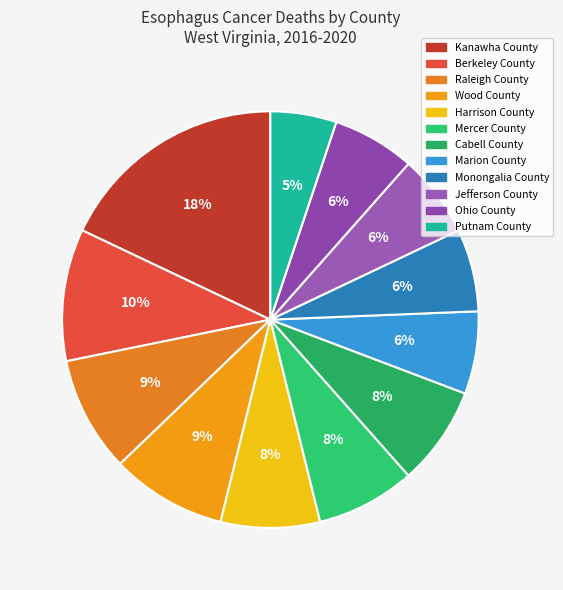

To the nearest percent, what percentage of the pie is Putnam County?

5%